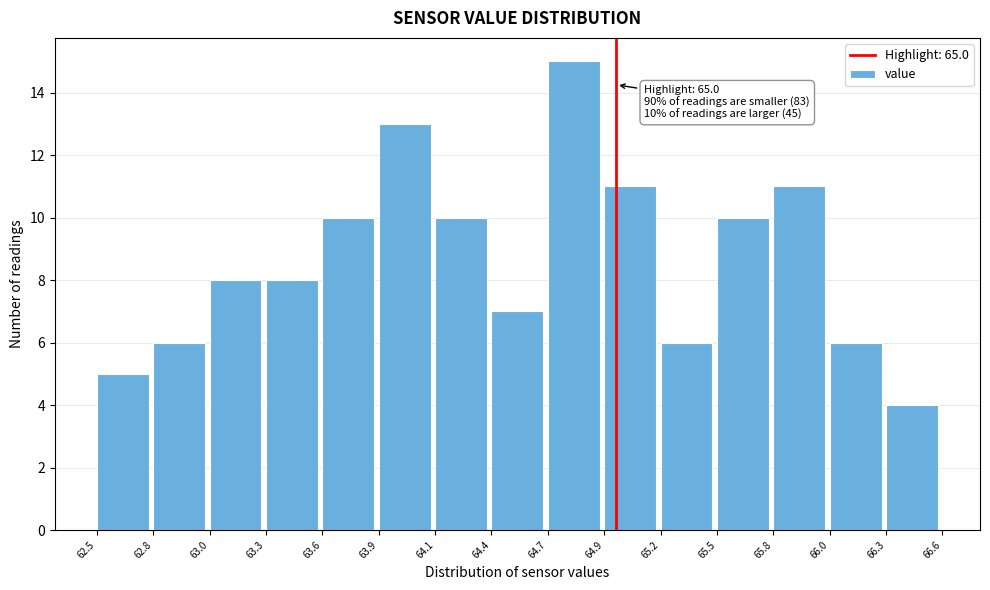

Over which range of the x-axis is the bar tallest?

64.7 to 64.9